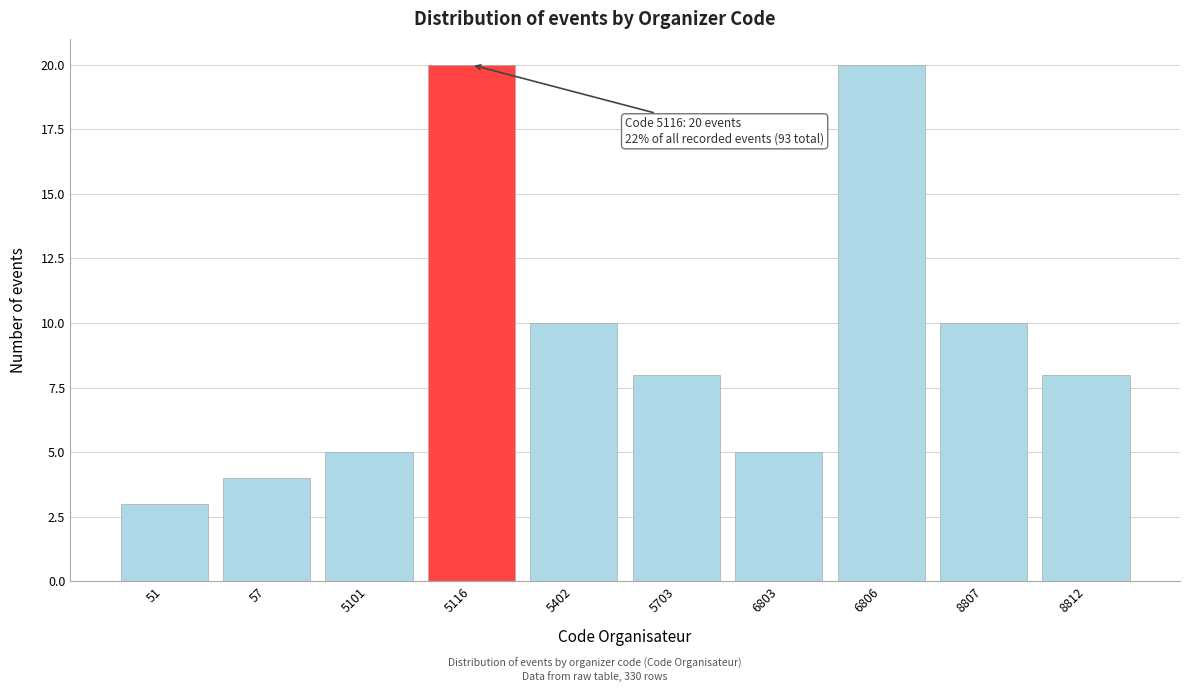

Reading left to right, extract all data points from this chart.

51=3	57=4	5101=5	5116=20	5402=10	5703=8	6803=5	6806=20	8807=10	8812=8